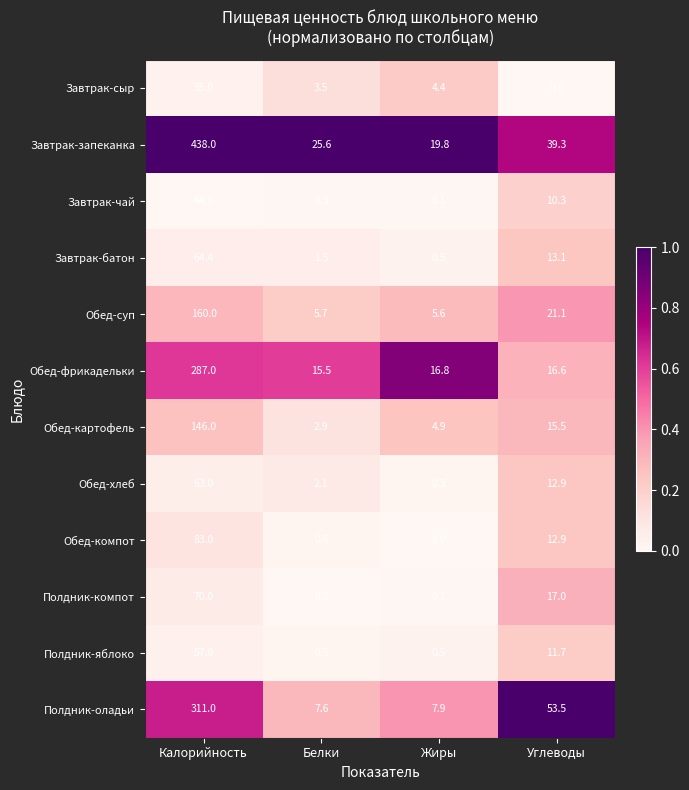

What is the spread (max minus min) of values at Жиры?

19.8